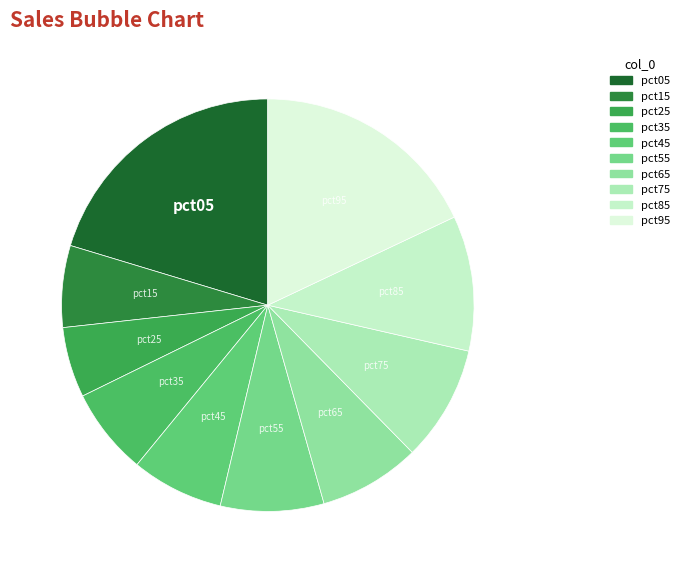

Is the sum of pct35 and pct75 greater than half?

No